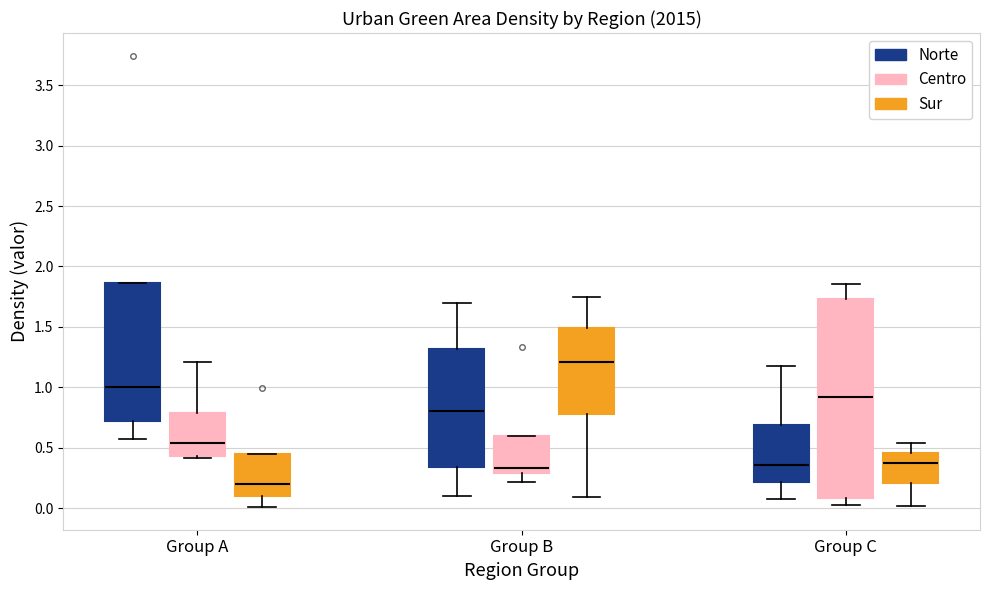

Where is the upper edge of the box for Group C (Sur) on the y-axis? The values are not printed on the chart, so give them approximately, as read against the axis.

0.45